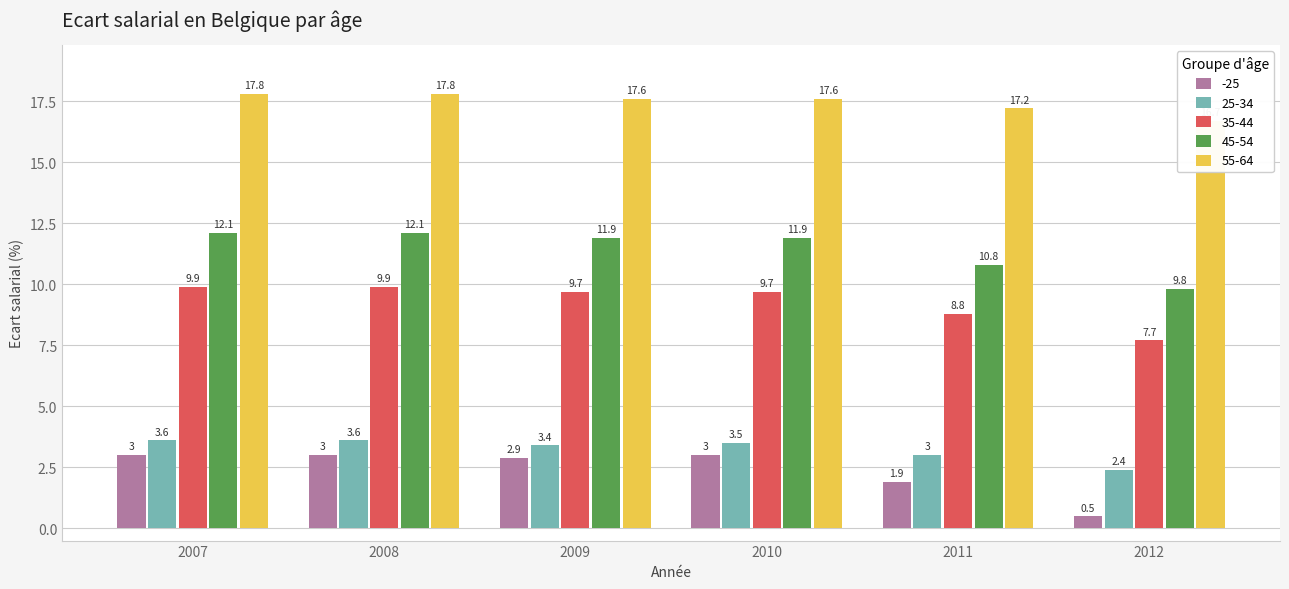

What is the sum of all 55-64 values?

104.7